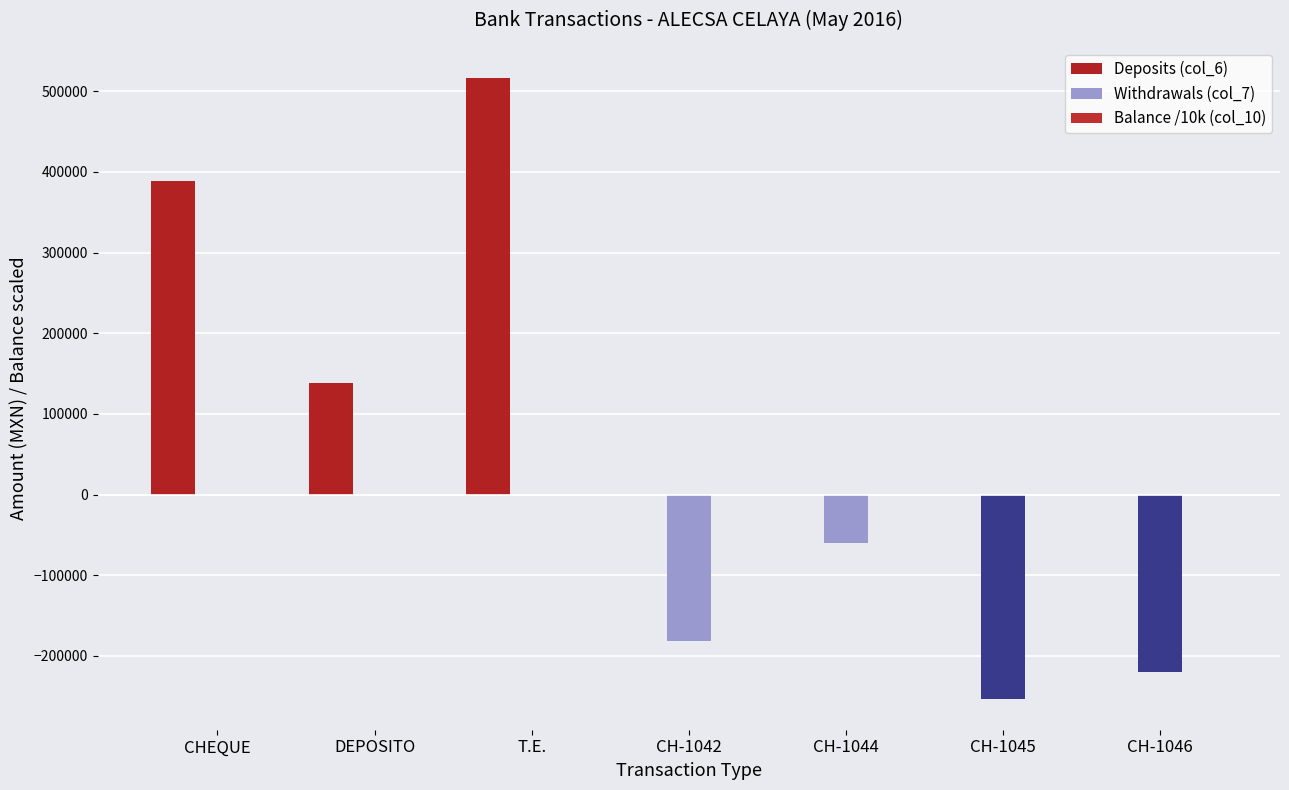

How many groups of bars are there?

7